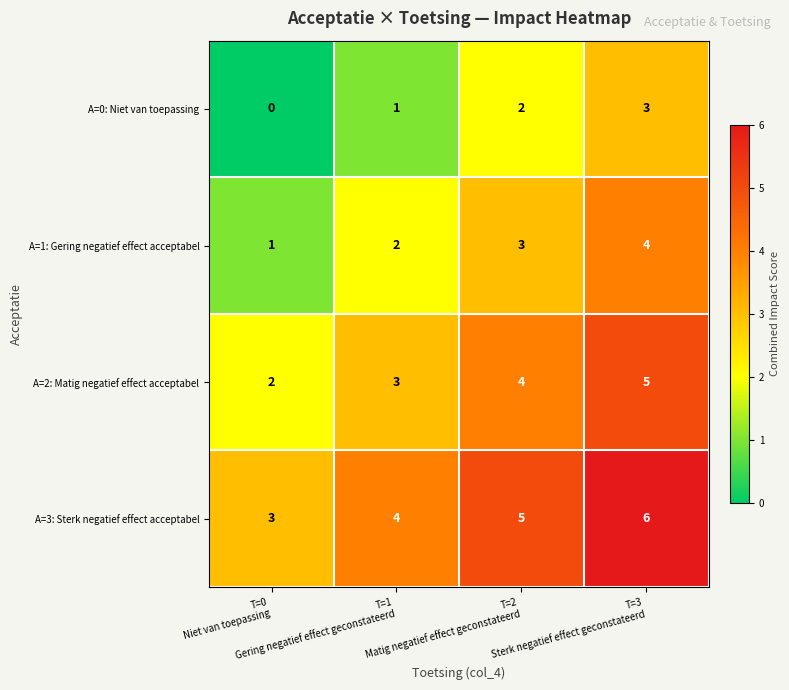

What is the difference between the maximum and minimum values in the A=2: Matig negatief effect acceptabel series?

3